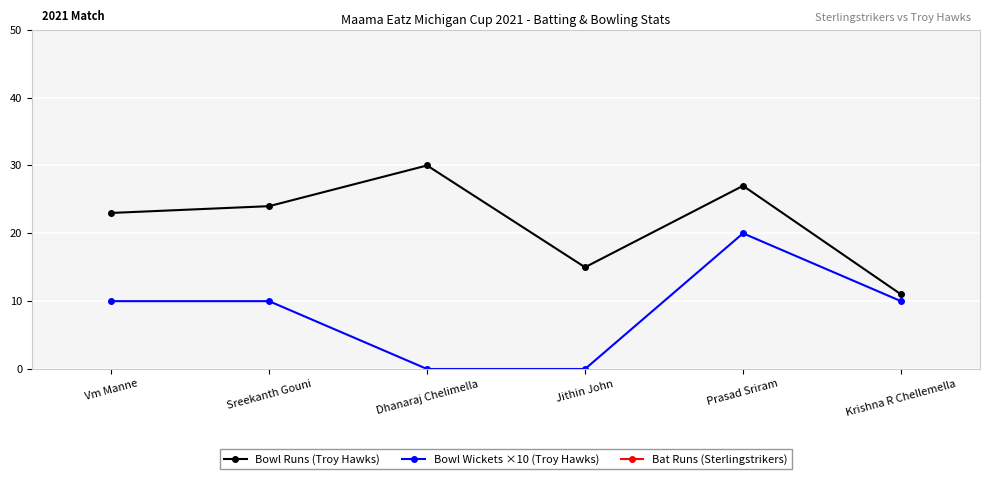

Is the value of Bowl Wickets ×10 (Troy Hawks) at Prasad Sriram greater than the value of Bowl Runs (Troy Hawks) at Vm Manne?

No